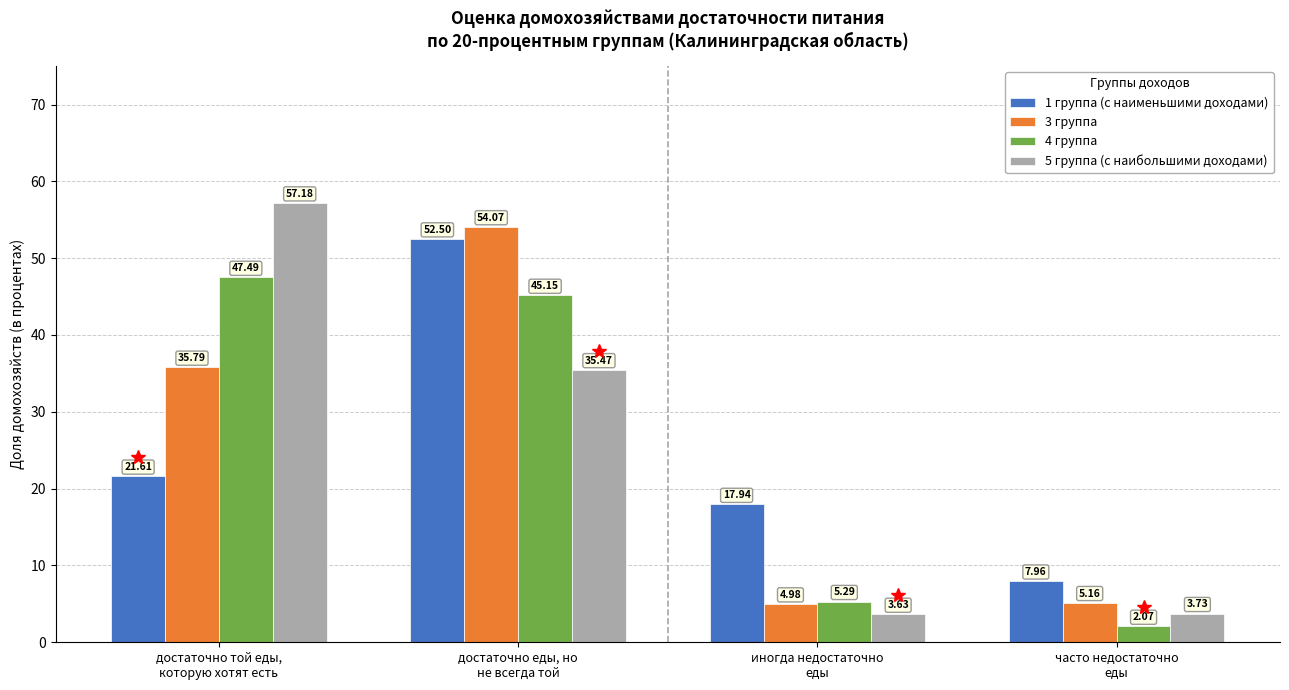

How many data points in 1 группа (с наименьшими доходами) are less than 21?

2